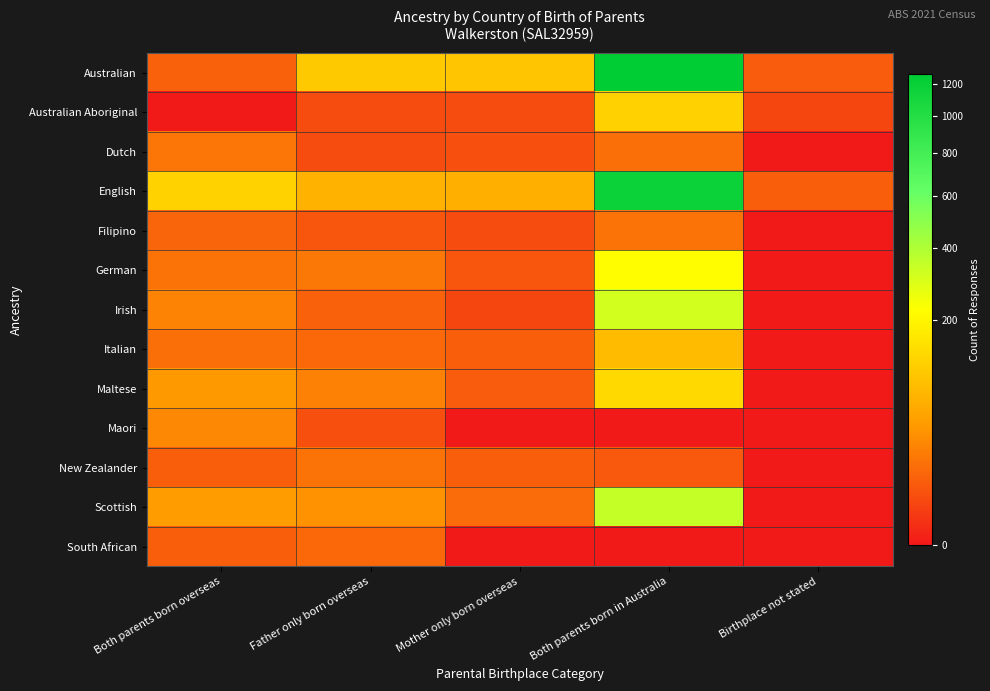

What is the difference between the highest and lowest values at Both parents born in Australia?

1265